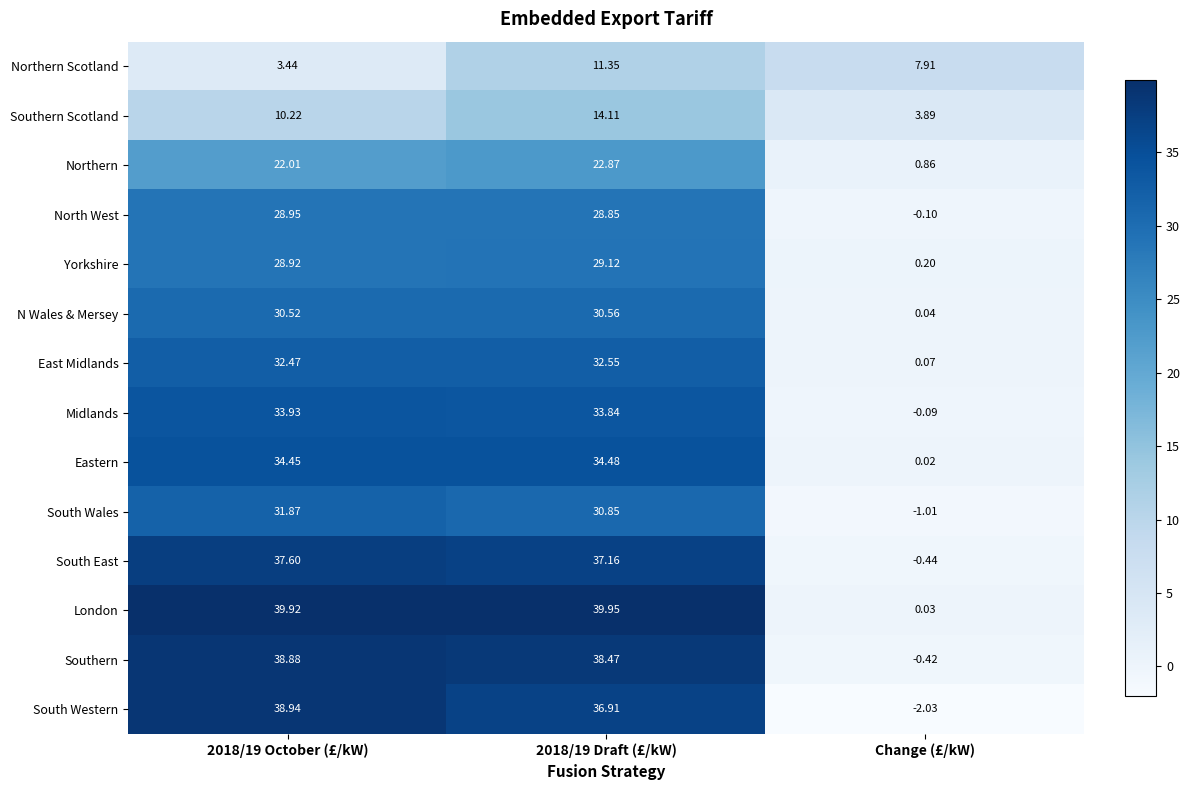

At how many categories does at least one series exceed 18?

2